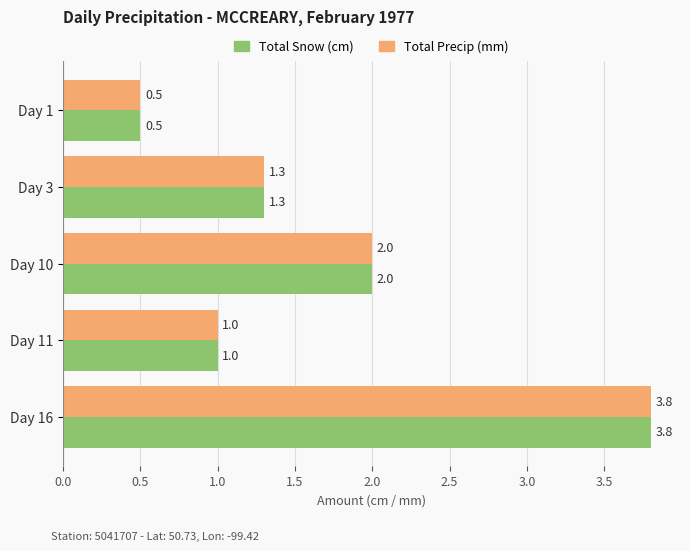

How many data points does each series have?

5